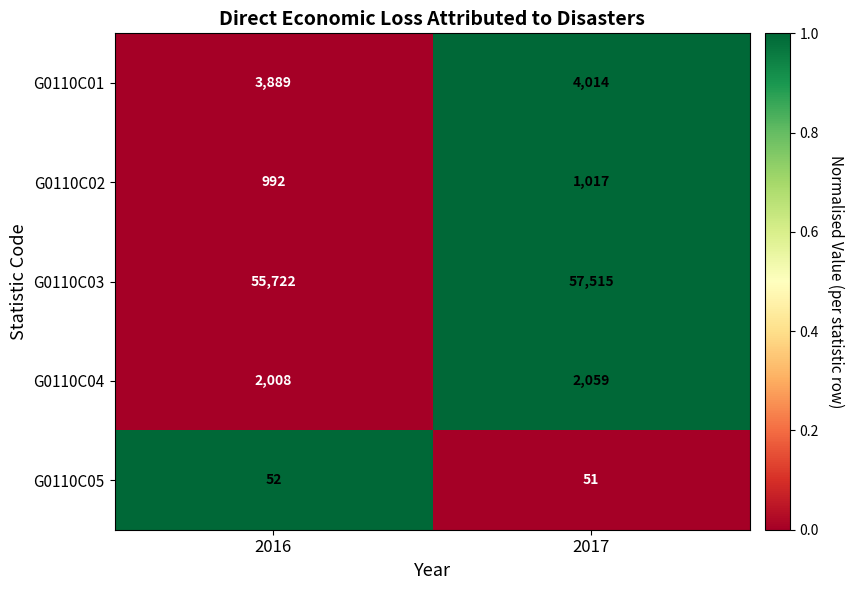

Reading left to right, what are all the values shown in this chart?

G0110C01: 2016=3889	2017=4014
G0110C02: 2016=992	2017=1017
G0110C03: 2016=55722	2017=57515
G0110C04: 2016=2008	2017=2059
G0110C05: 2016=52	2017=51